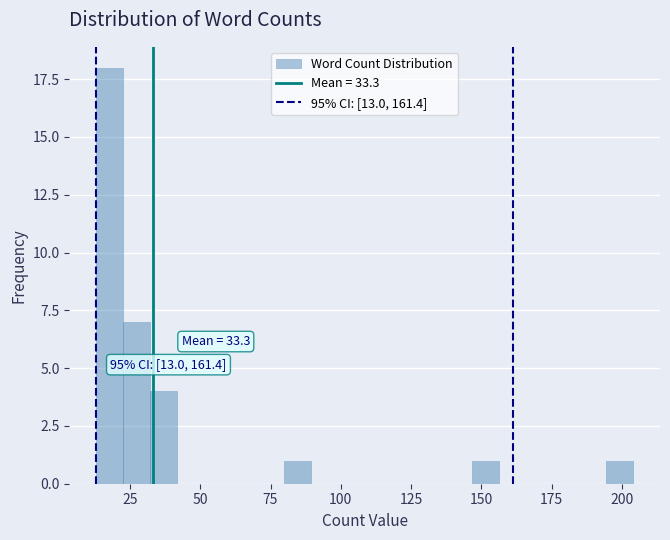

Read against the x-axis, roughly where is the centre of the tallest bar?

20